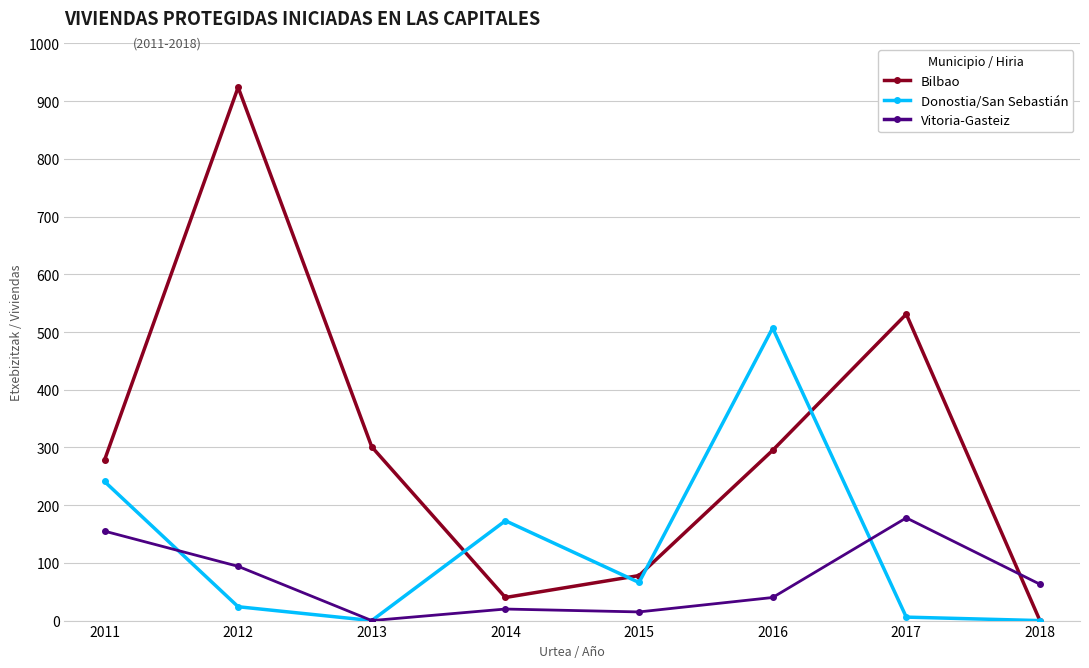

Does the chart display data point markers on the line(s)?

Yes